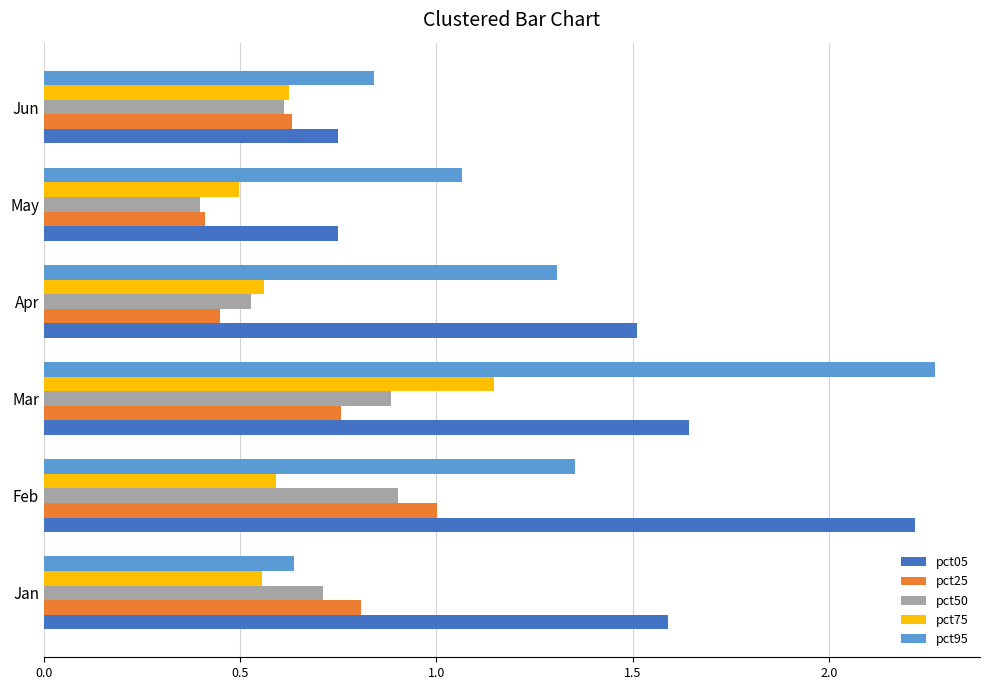

Where is pct75 nearest to the value 0?

May